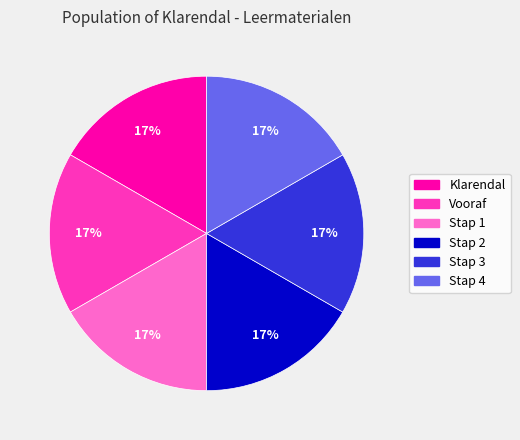

Do Stap 2 and Vooraf together represent more than half of the pie?

No